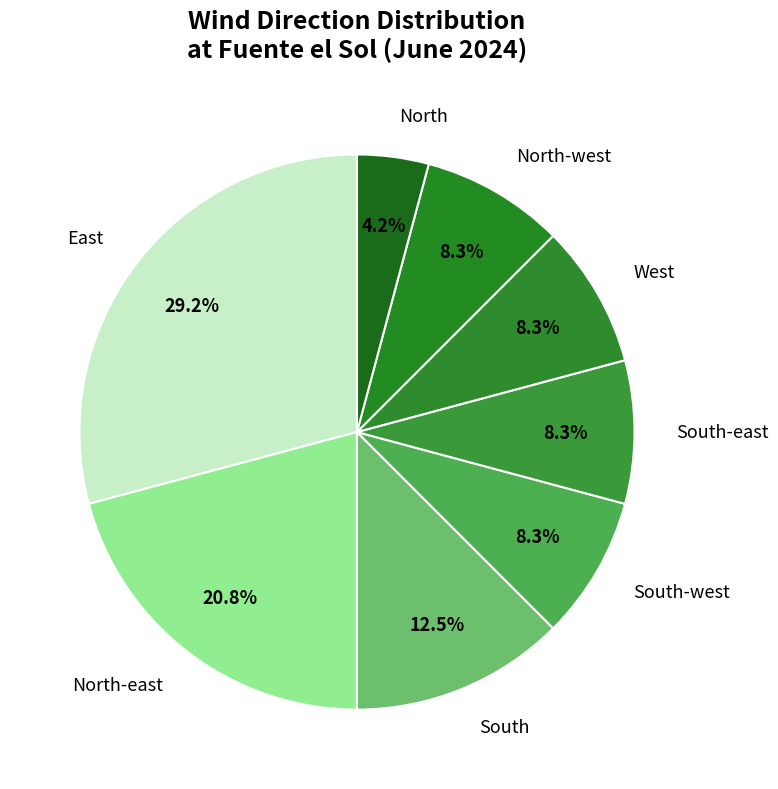

To the nearest percent, what portion does East represent?

29%